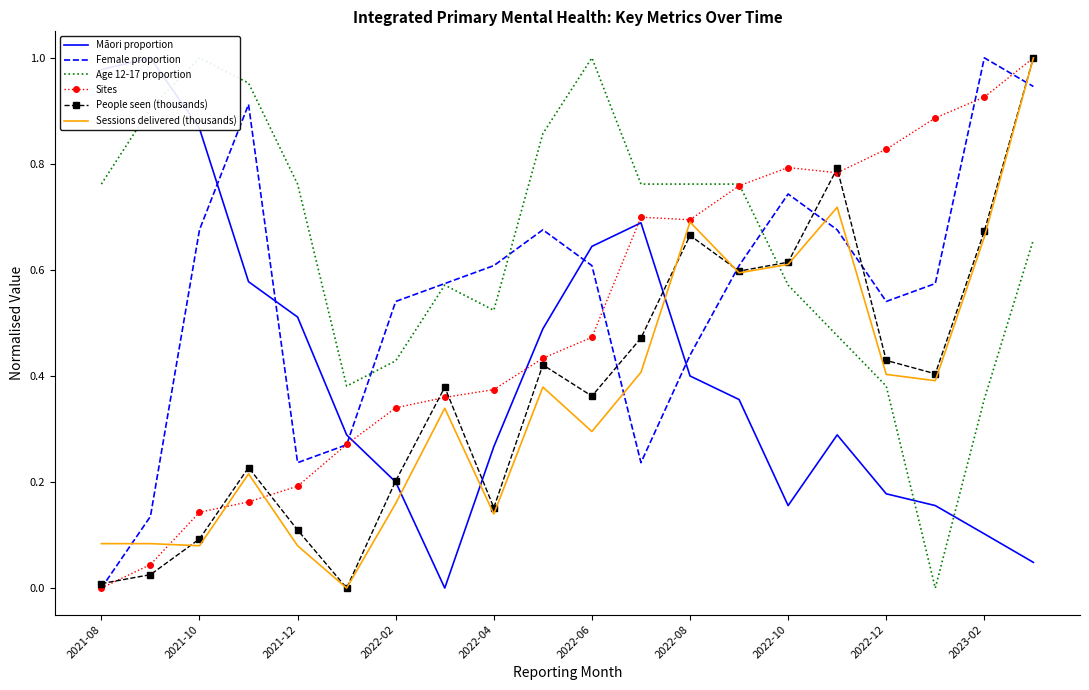

How many values in the Age 12-17 proportion series exceed 0?

19